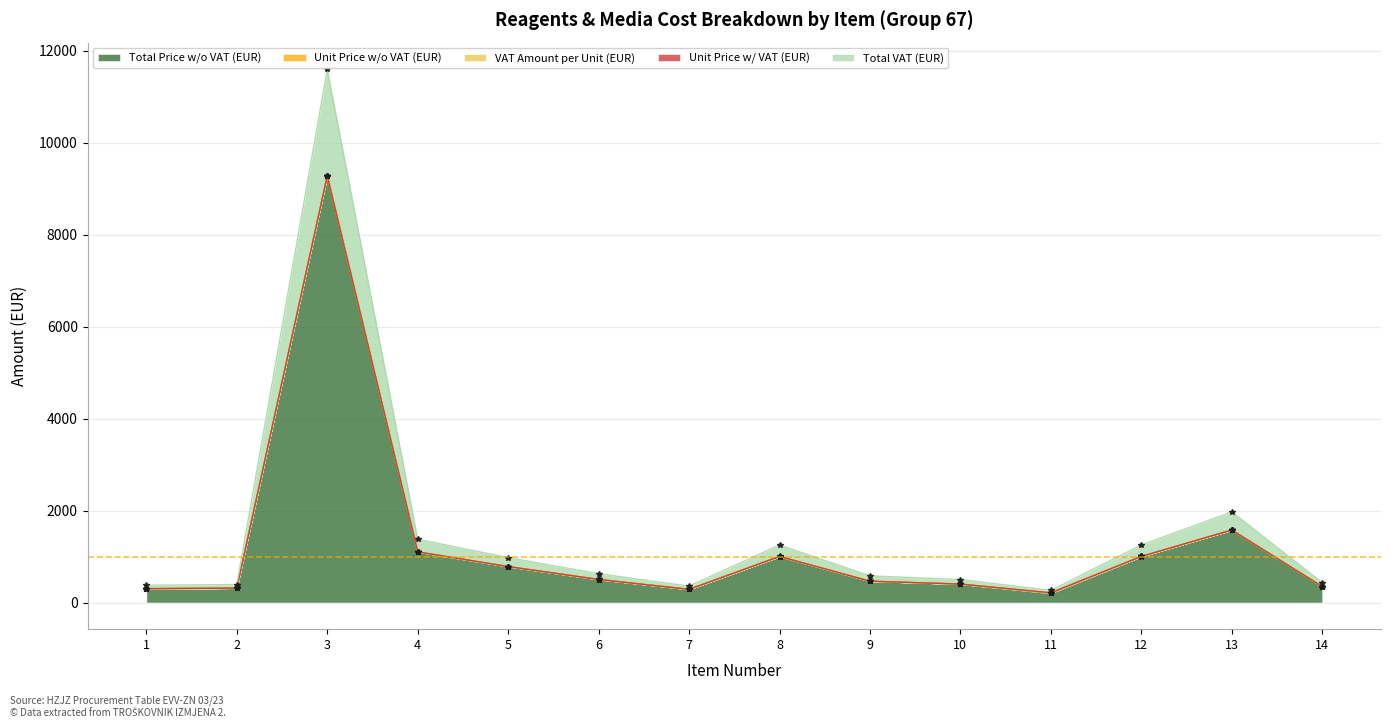

The value of Total Price w/o VAT (EUR) at 1 is 300.0. True or false?

True